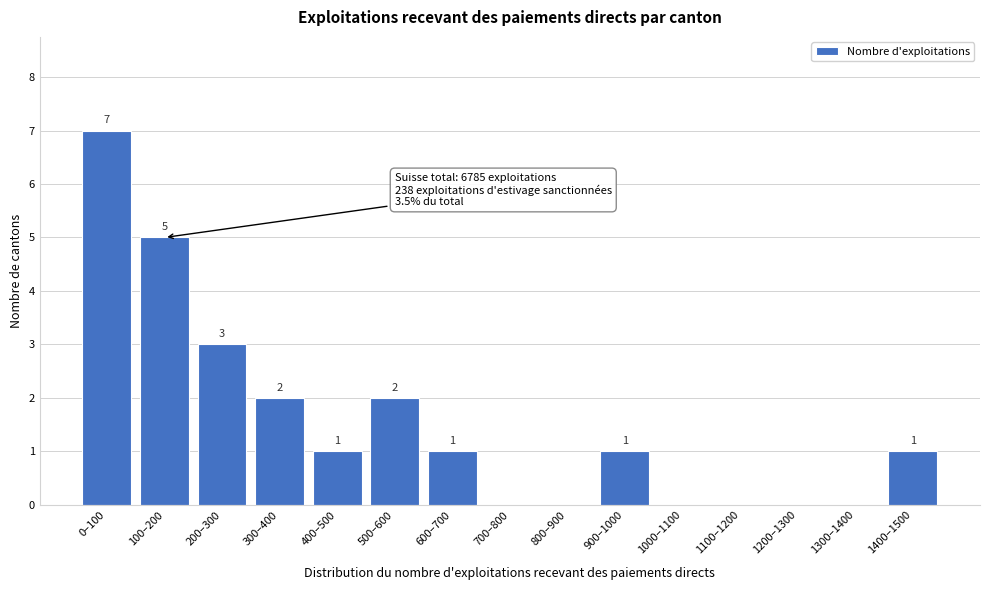

Reading right to left, transcribe all the data shown in this chart.

1400–1500=1	1300–1400=0	1200–1300=0	1100–1200=0	1000–1100=0	900–1000=1	800–900=0	700–800=0	600–700=1	500–600=2	400–500=1	300–400=2	200–300=3	100–200=5	0–100=7